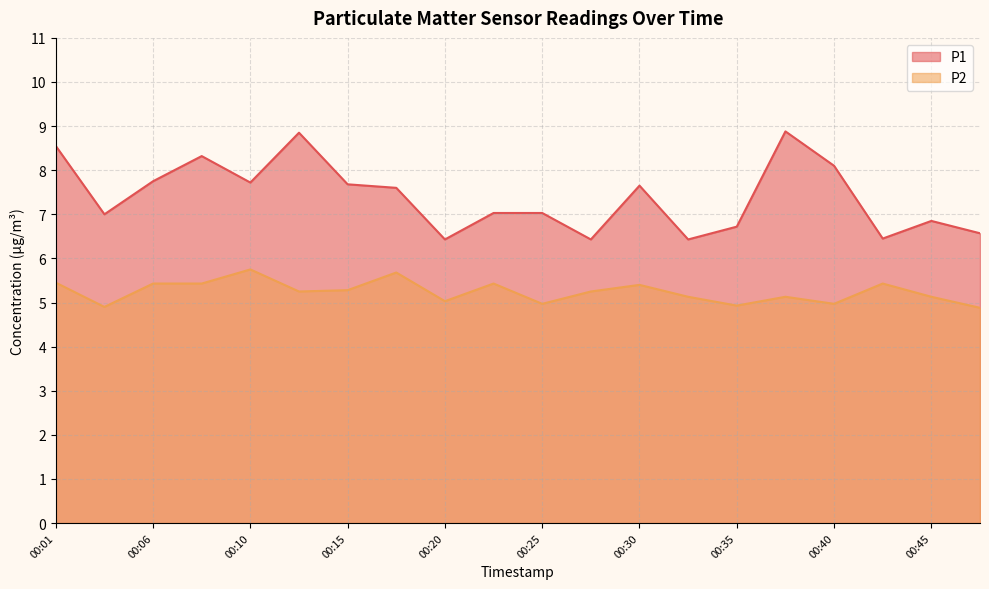

Rank the series by their maximum value, from highest to lowest.

P1, P2